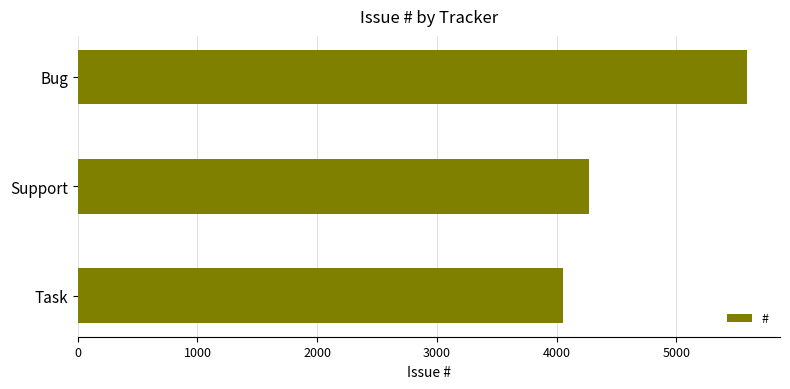

The chart shows a value of 7999 at Bug. True or false?

False